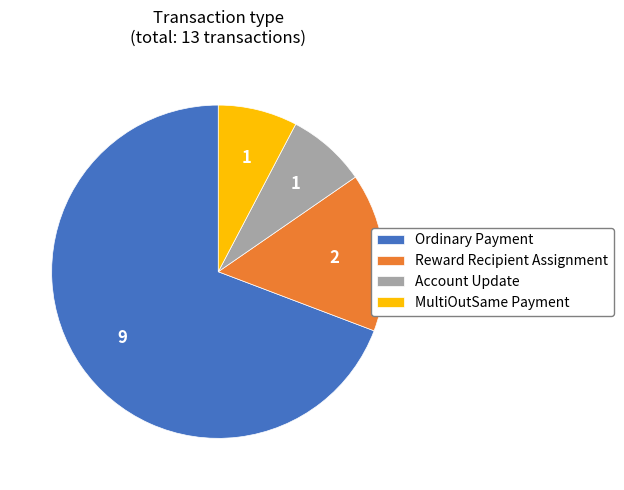

True or false: MultiOutSame Payment accounts for 1% of the total.

False